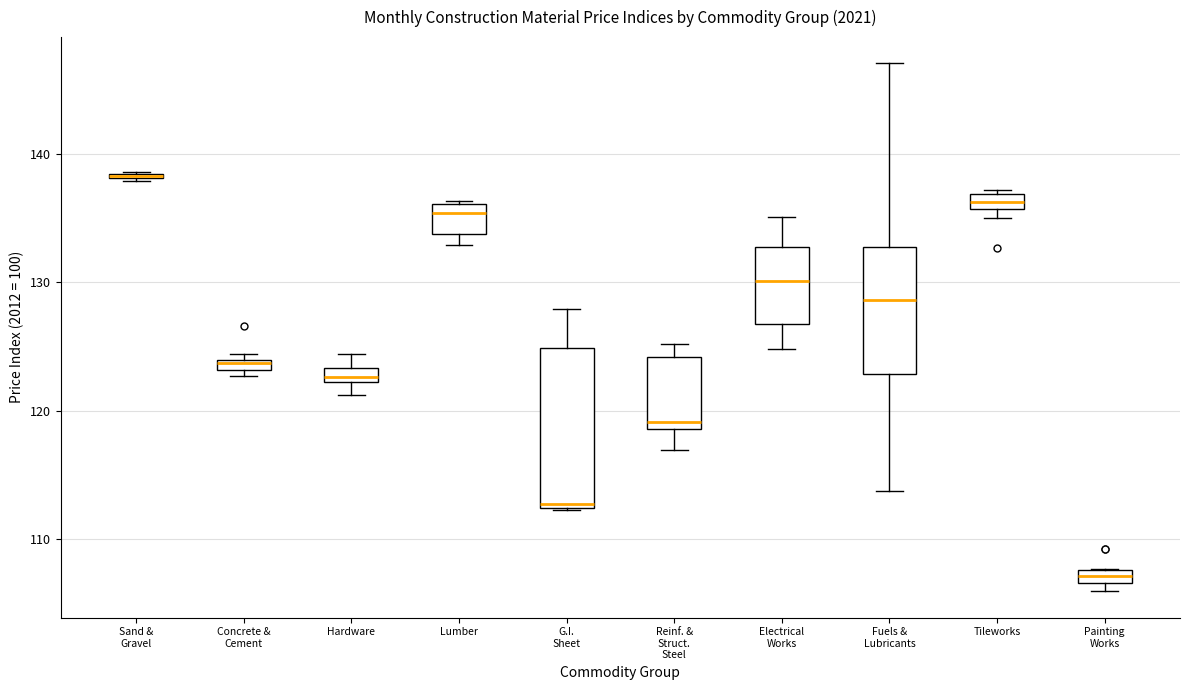

Where does the upper whisker of the box for G.I. Sheet end on the y-axis? The values are not printed on the chart, so give them approximately, as read against the axis.

128